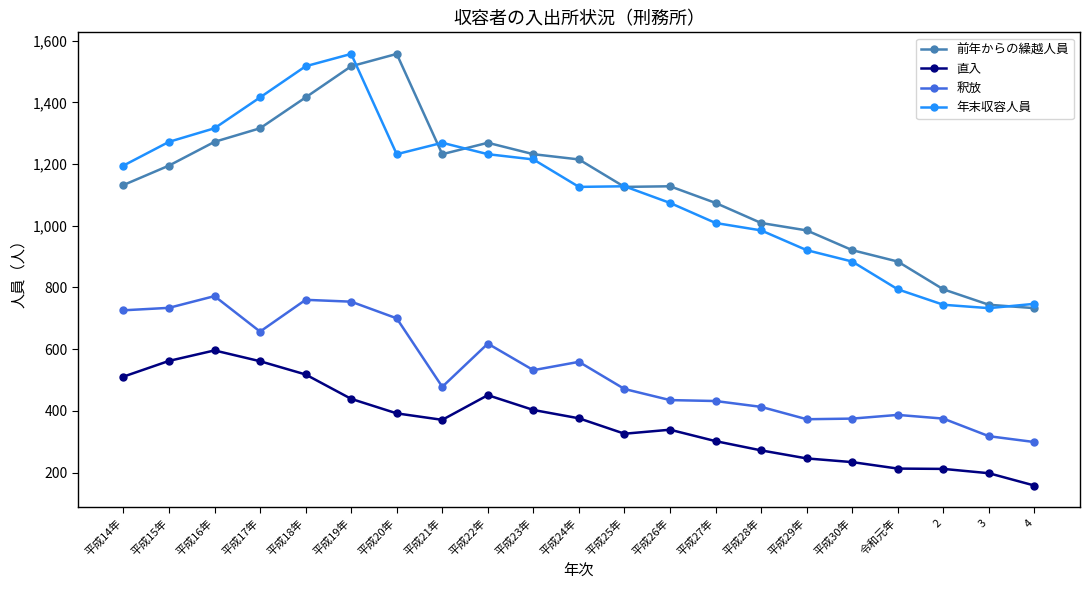

What is the label of the 18th point from the left?

令和元年